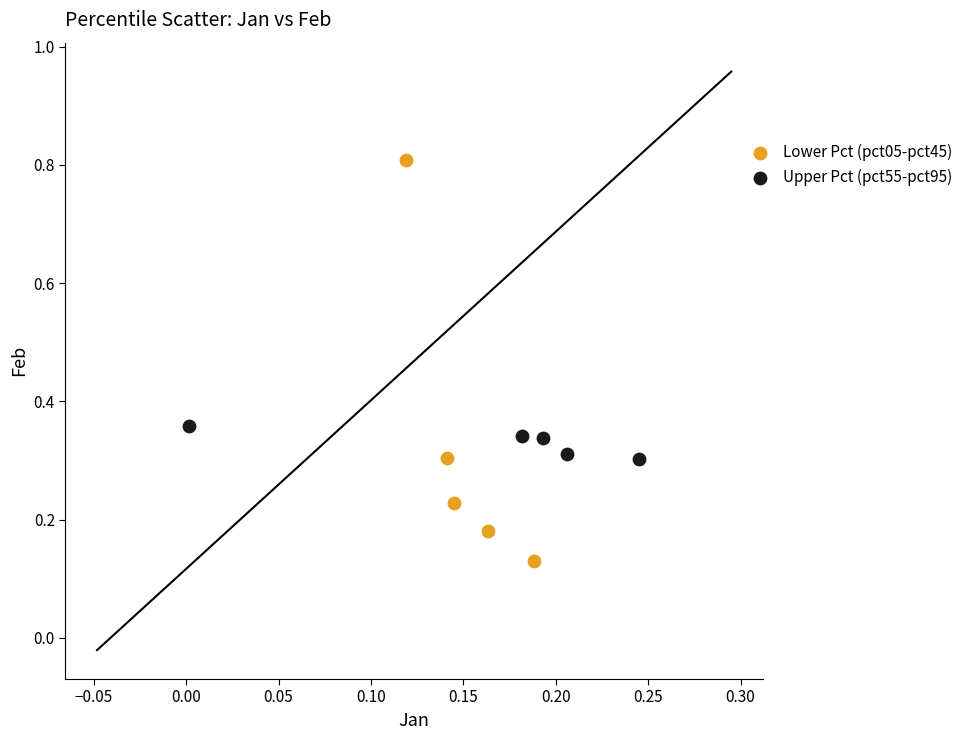

Which series contains the lowest Y value?

Lower Pct (pct05-pct45)